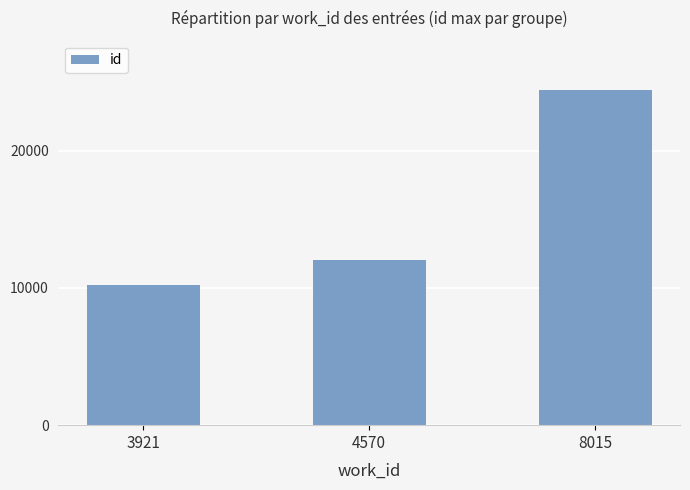

What is the value of the 1st bar from the left?

10175